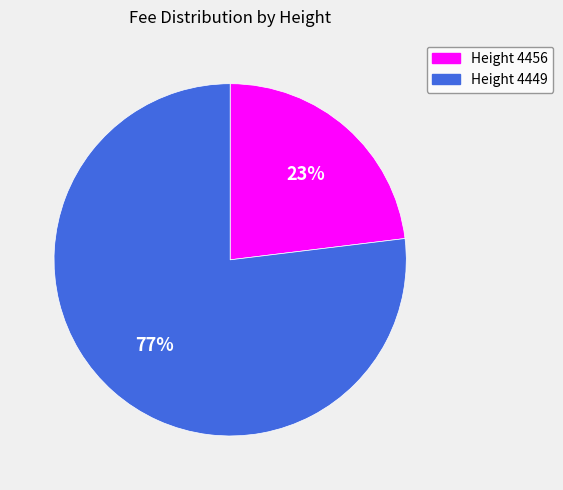

Which category has the biggest portion of the pie?

Height 4449